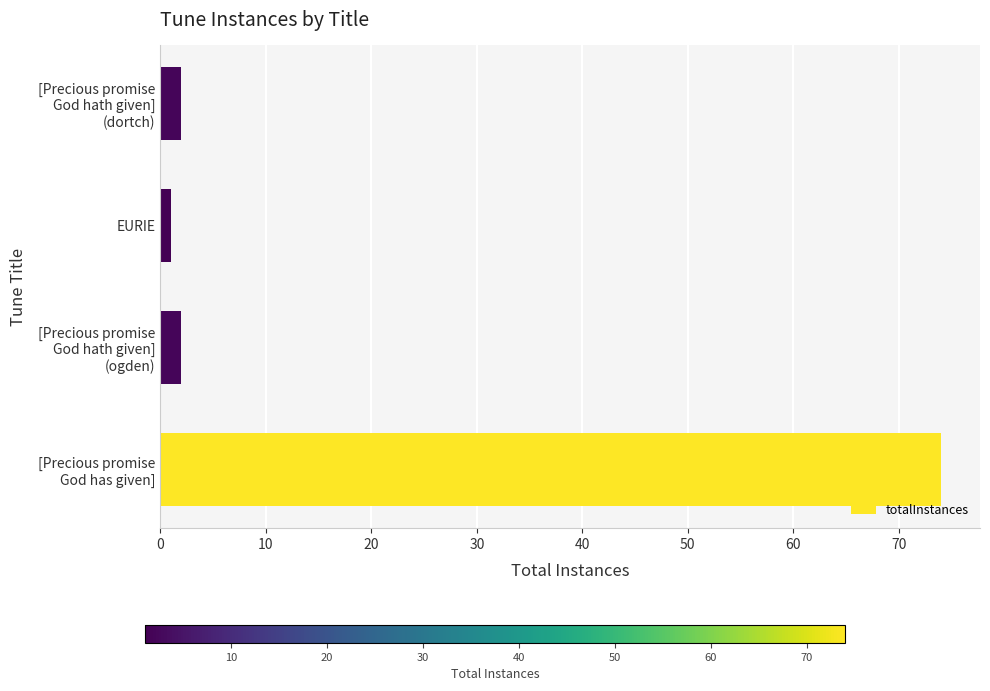

What is the greatest value displayed?

74